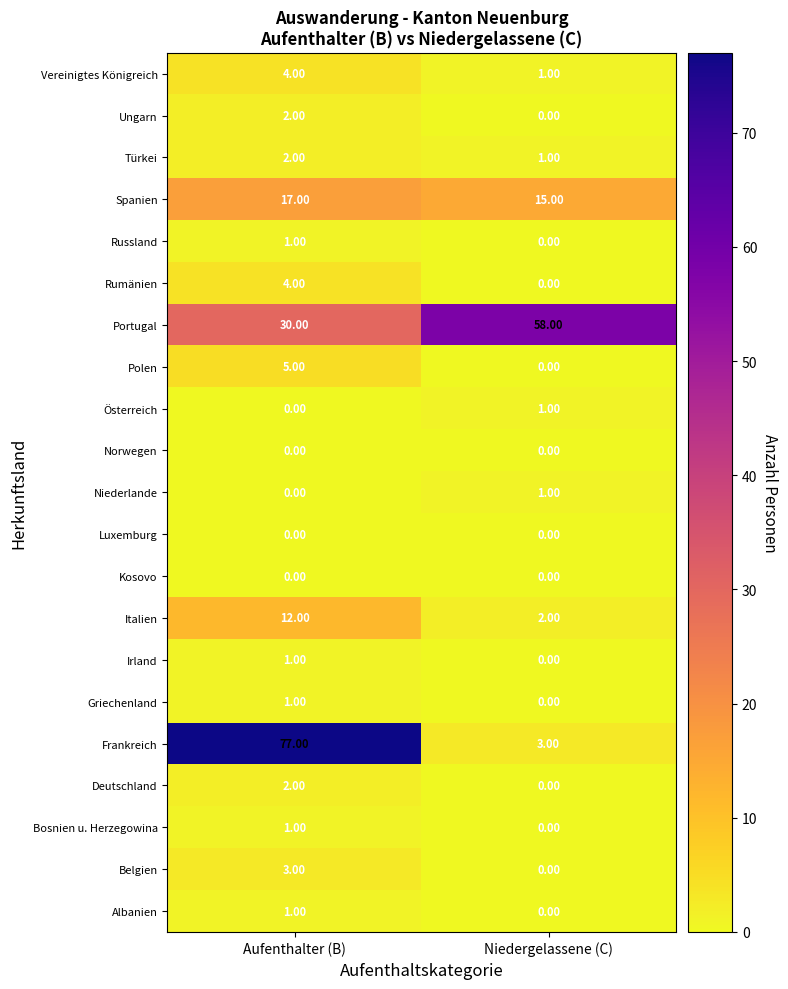

List the labels in order of Deutschland value, largest first.

Aufenthalter (B), Niedergelassene (C)